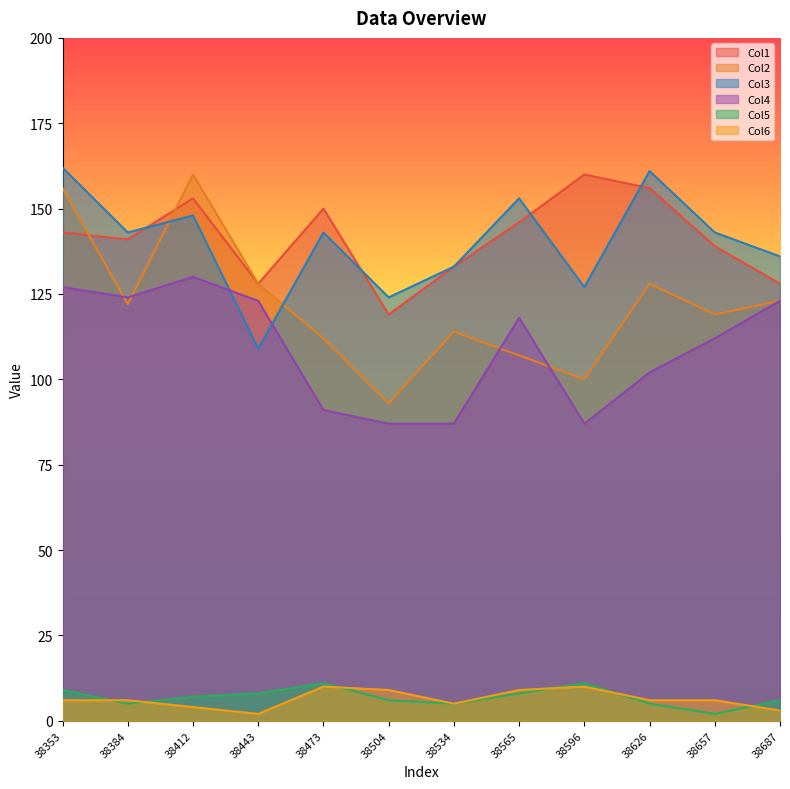

What is the difference between the highest and lowest values at 38353?

156